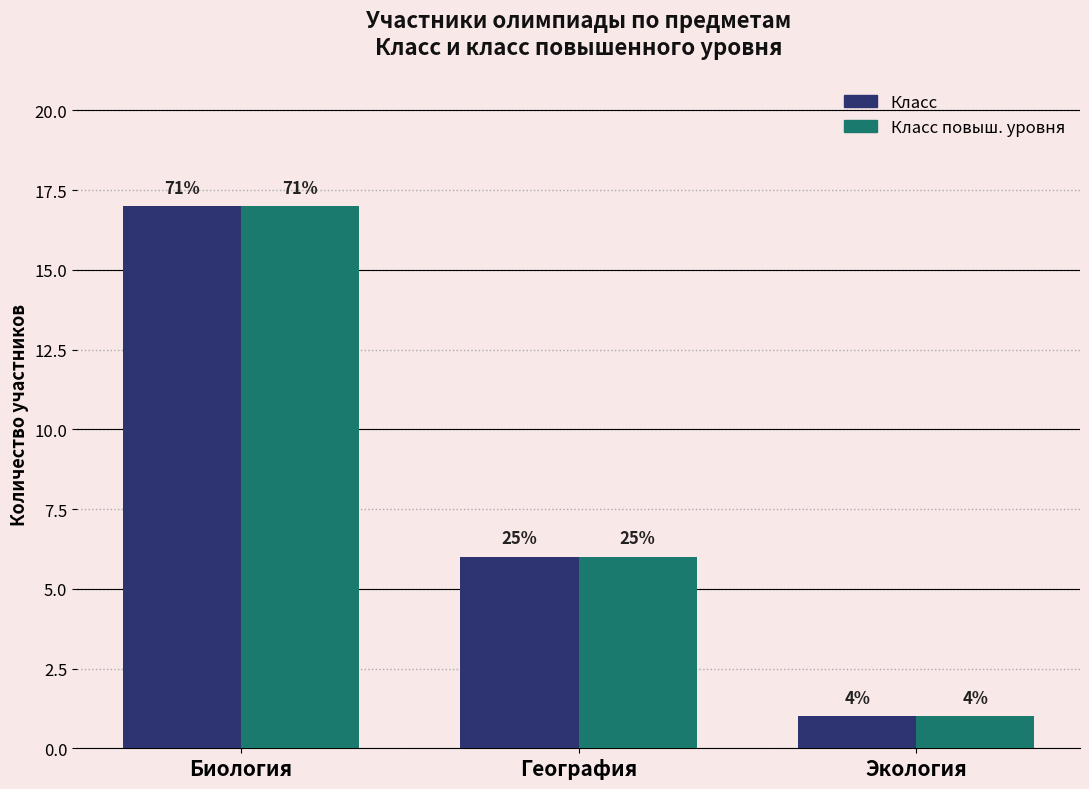

At which category is the sum across all series the highest?

Биология